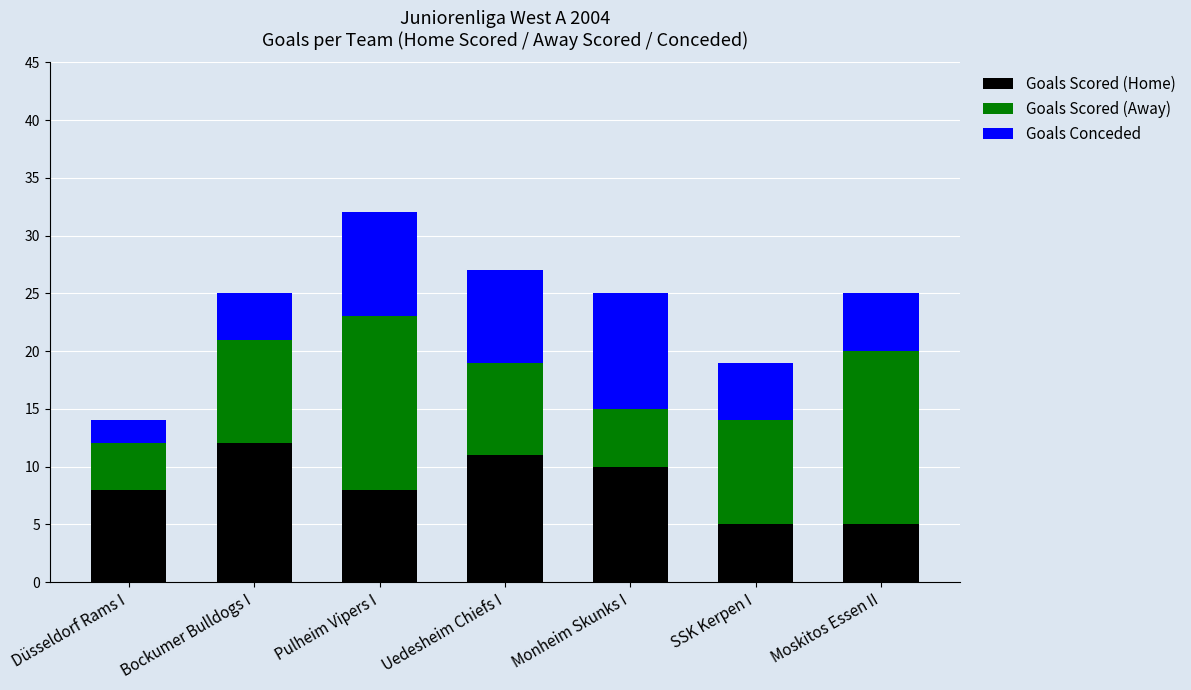

Does the chart contain any negative values?

No